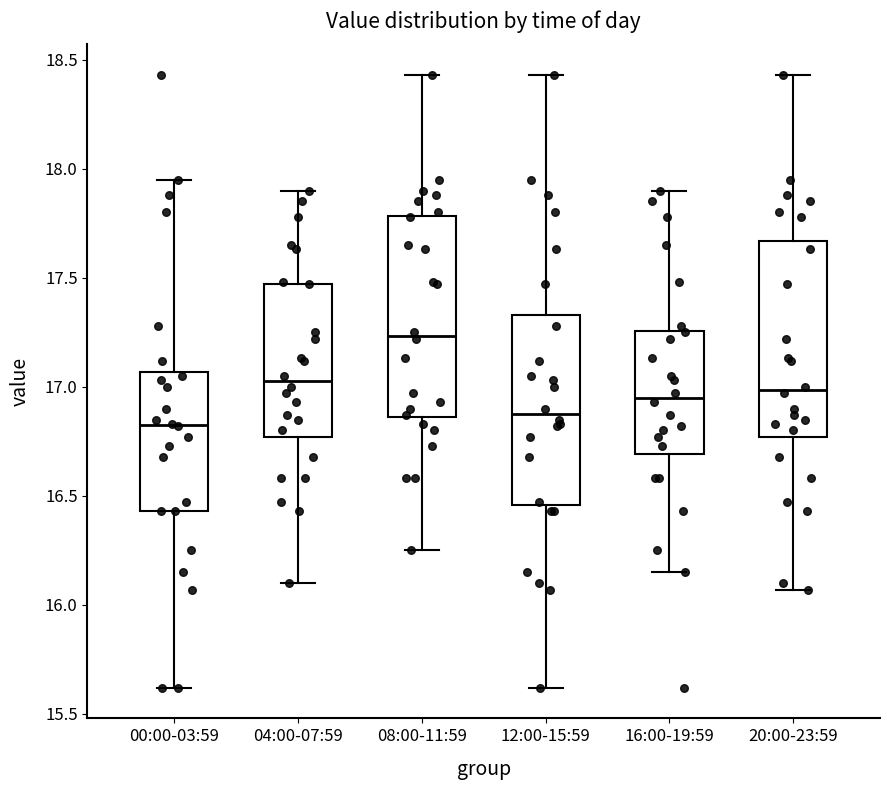

Which box has the lowest median line?

00:00-03:59